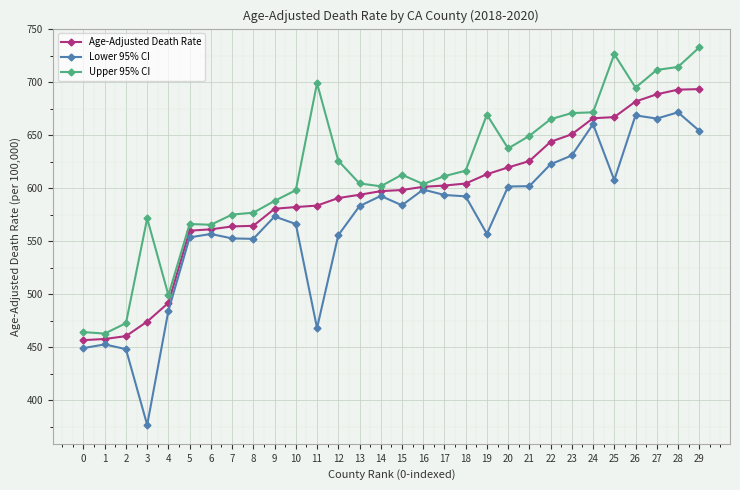

Is the value of Upper 95% CI at 6 greater than the value of Lower 95% CI at 21?

No